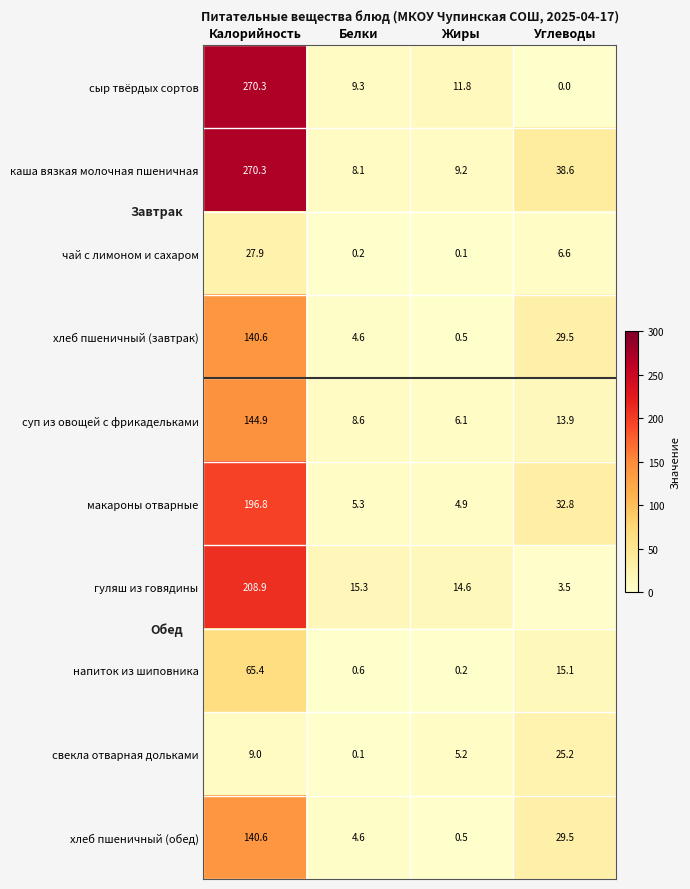

Is it true that свекла отварная дольками equals 9.0 at Калорийность?

True